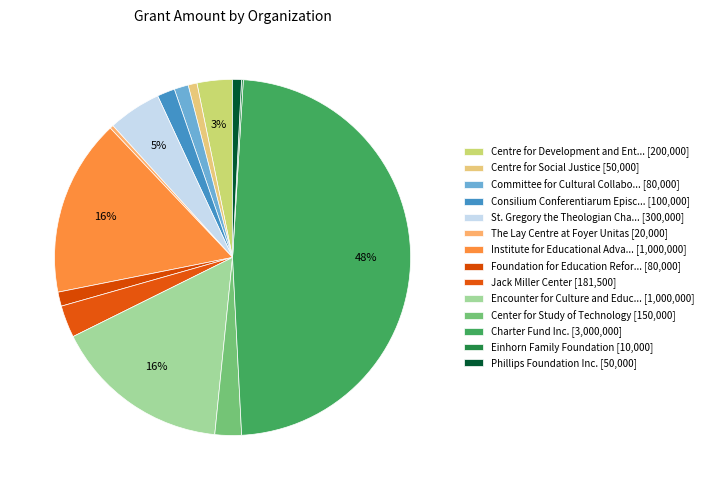

To the nearest percent, what is the difference between the largest and smallest slice percentages?

48%